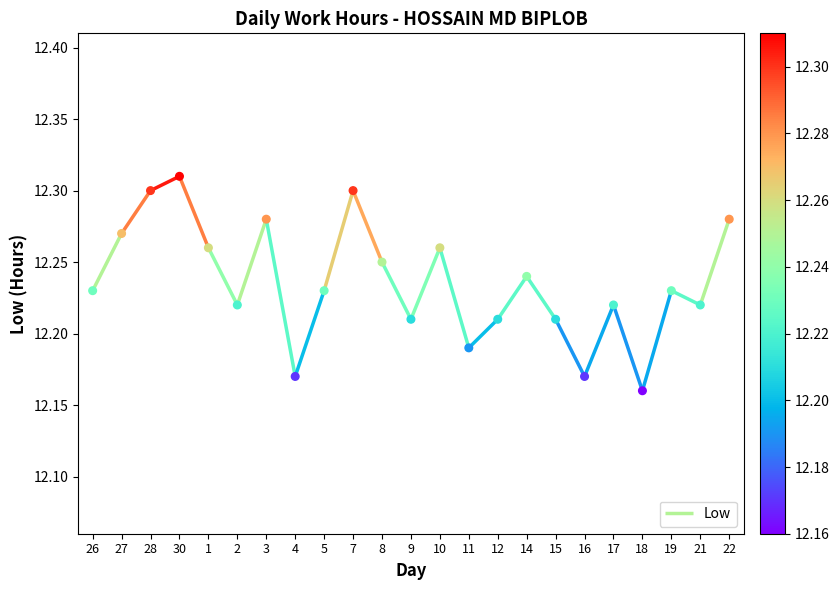

Approximately how many times larger is the value at 30 compared to 27?

1.0